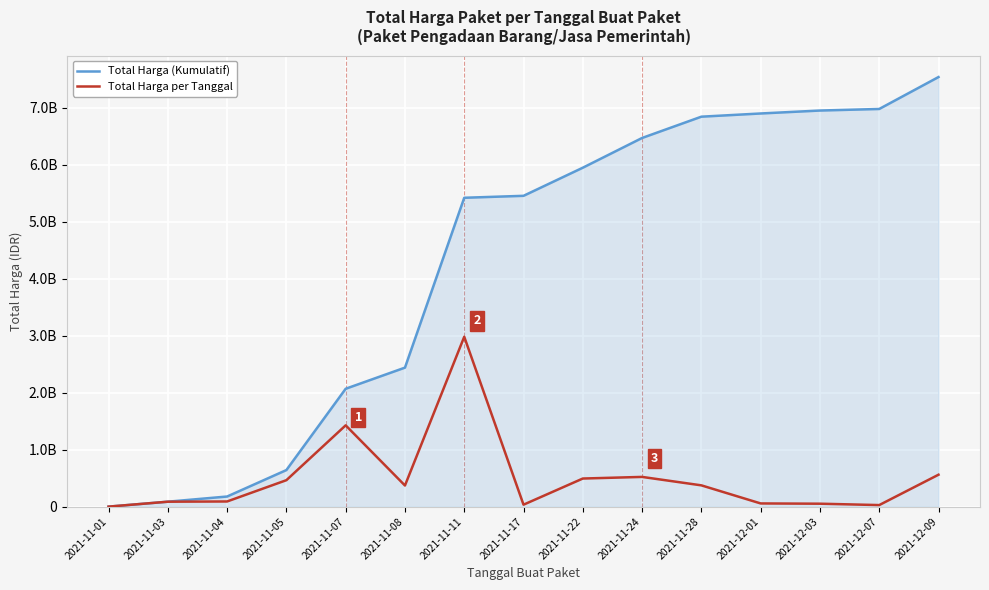

At which label does Total Harga per Tanggal first exceed 370565940?

2021-11-05